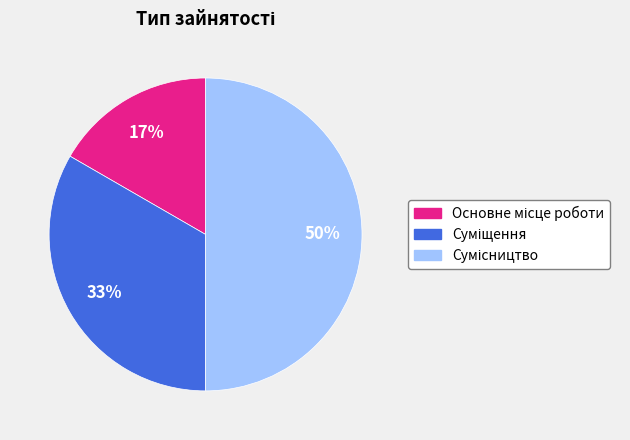

To the nearest percent, what is the difference between the largest and smallest slice percentages?

33%